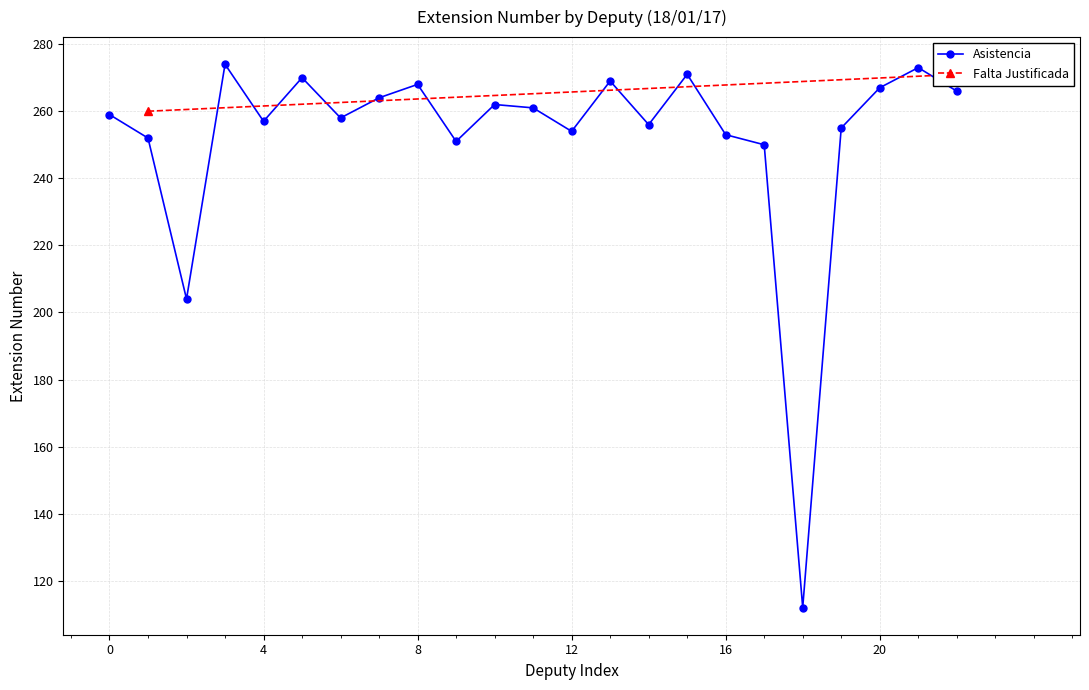

What is the lowest value of the Asistencia series?

112